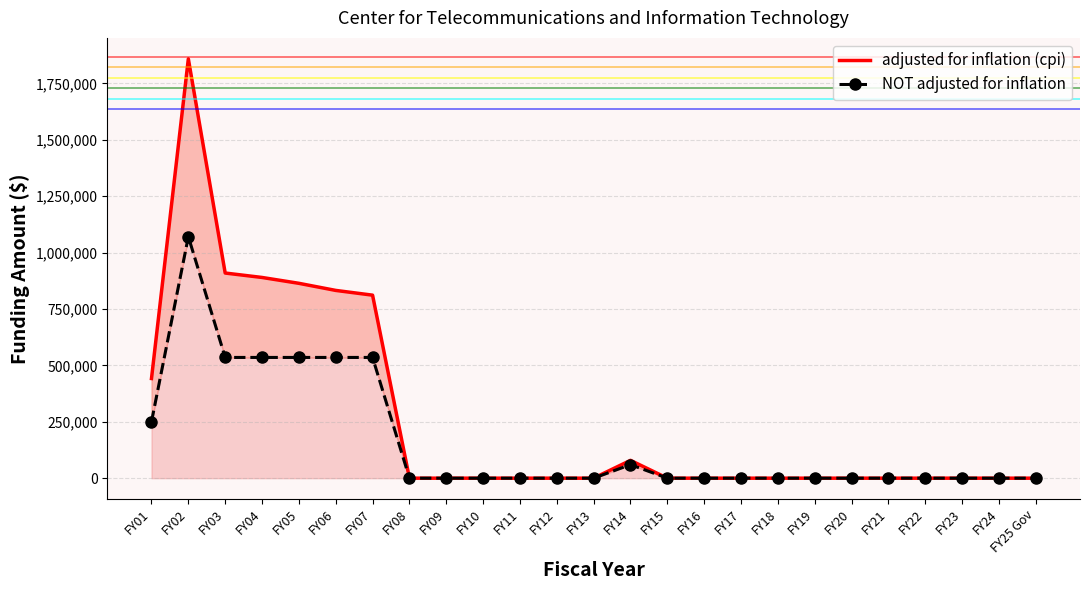

True or false: adjusted for inflation (cpi) has more than 2 points higher than both neighbors.

False